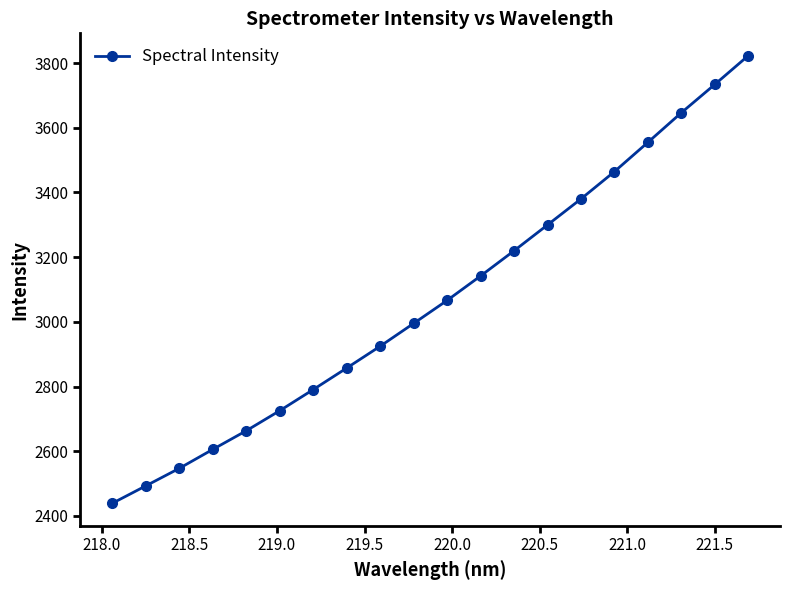

What is the difference between the maximum and second lowest values?

1329.7